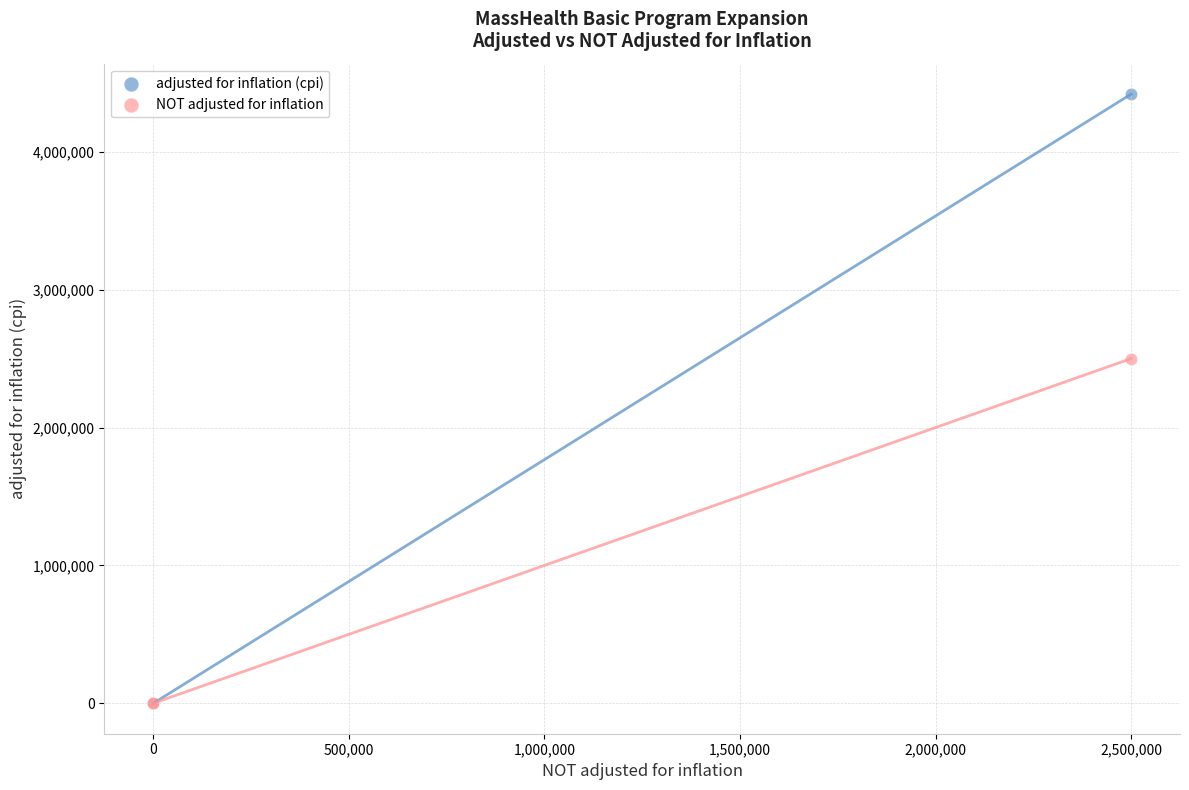

What are all the series names shown in the legend?

adjusted for inflation (cpi), NOT adjusted for inflation